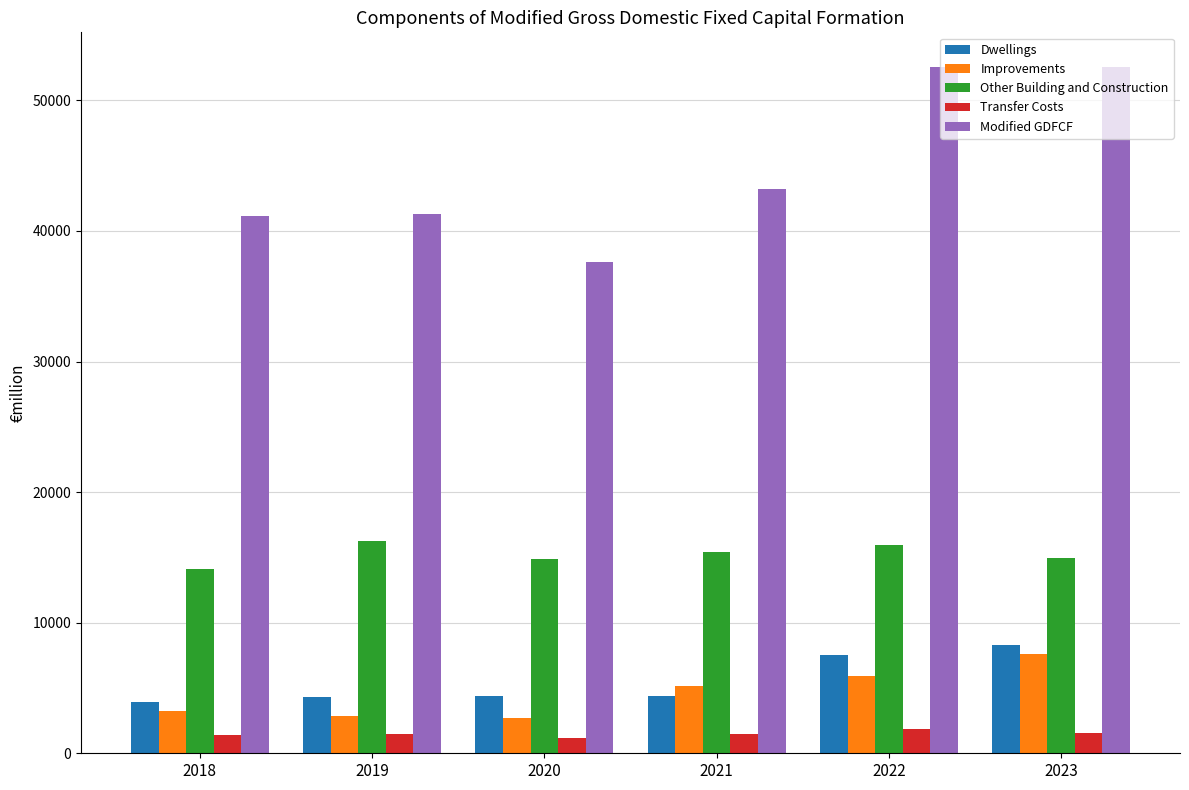

What is the total value across all series at 2021?

69600.2